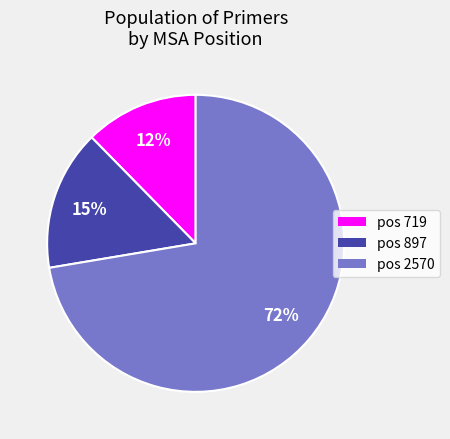

Does any single category account for the majority?

Yes